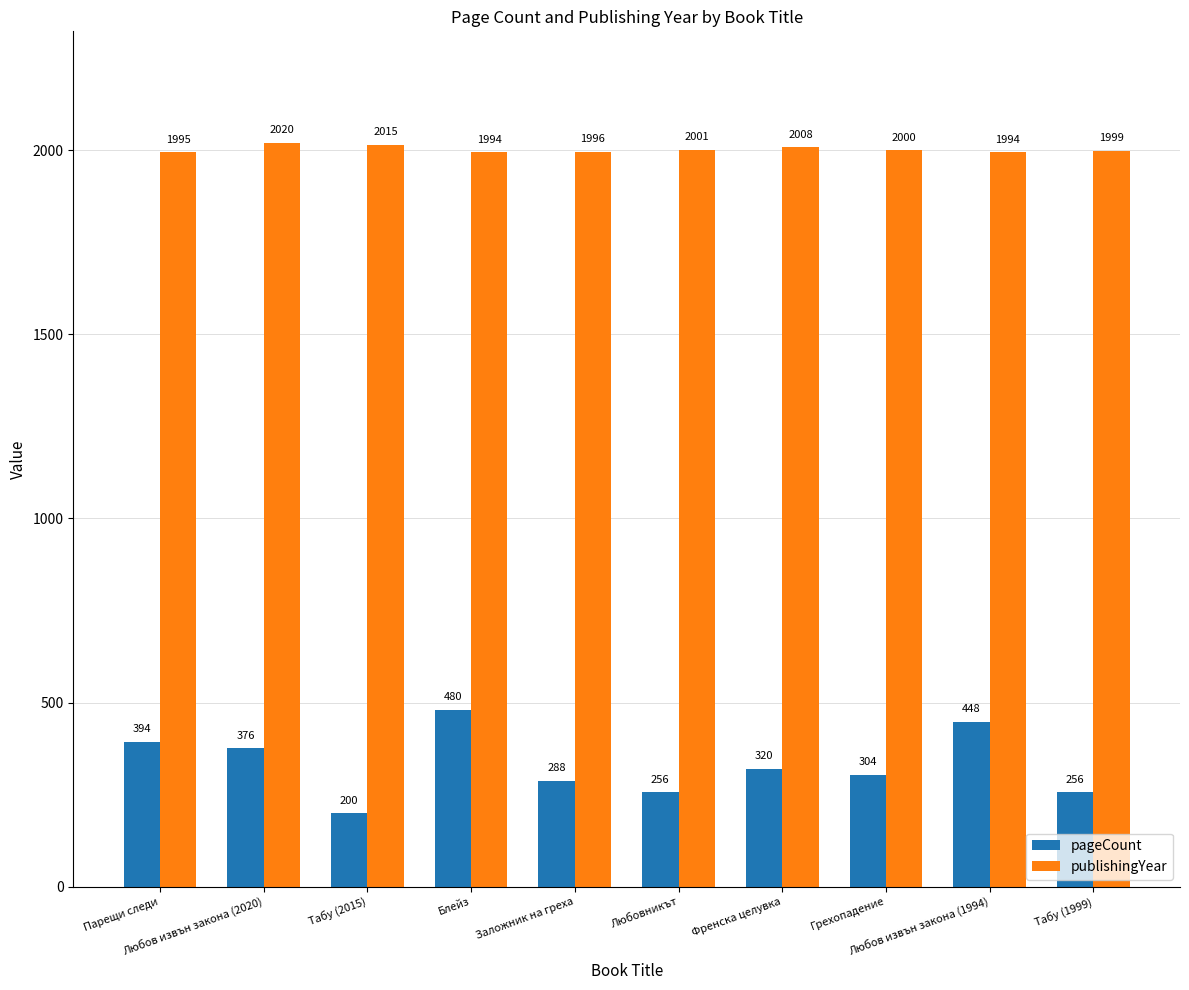

What position from the left is Любов извън закона (2020)?

2